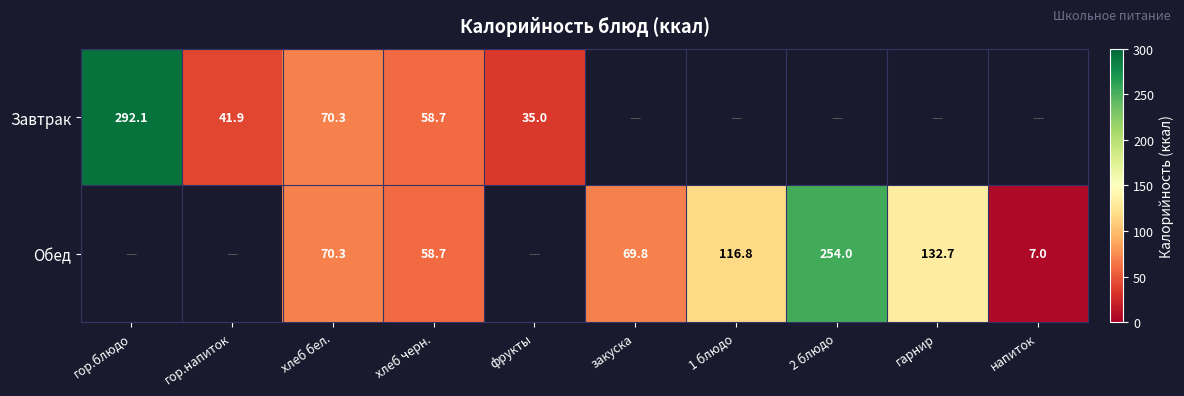

What is the total value across all series at хлеб черн.?

117.4